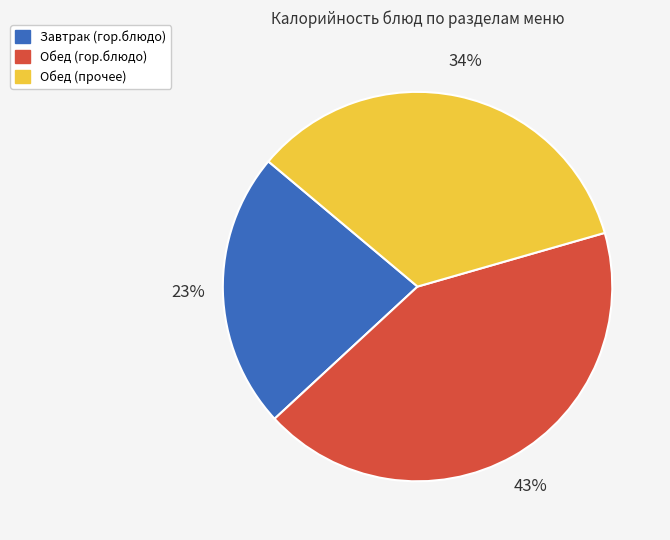

Is there any slice that represents more than half of the pie?

No